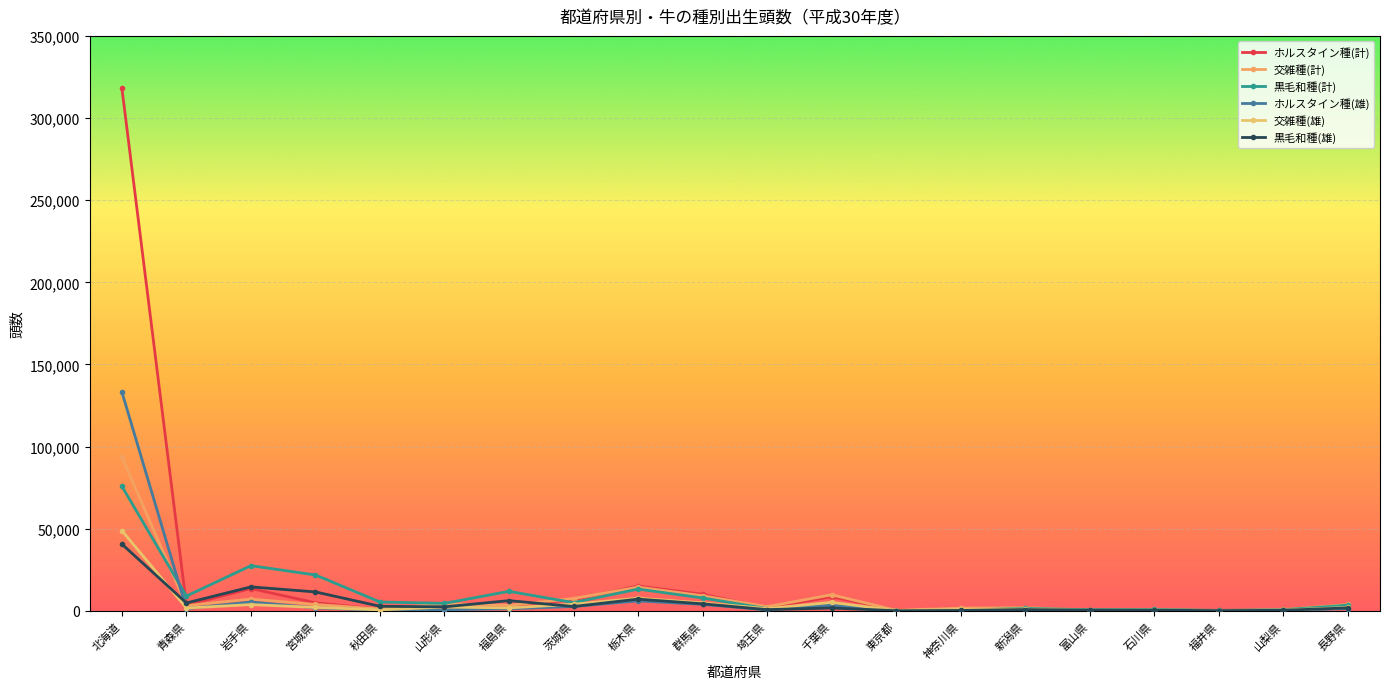

Count the number of categories in the chart.

20